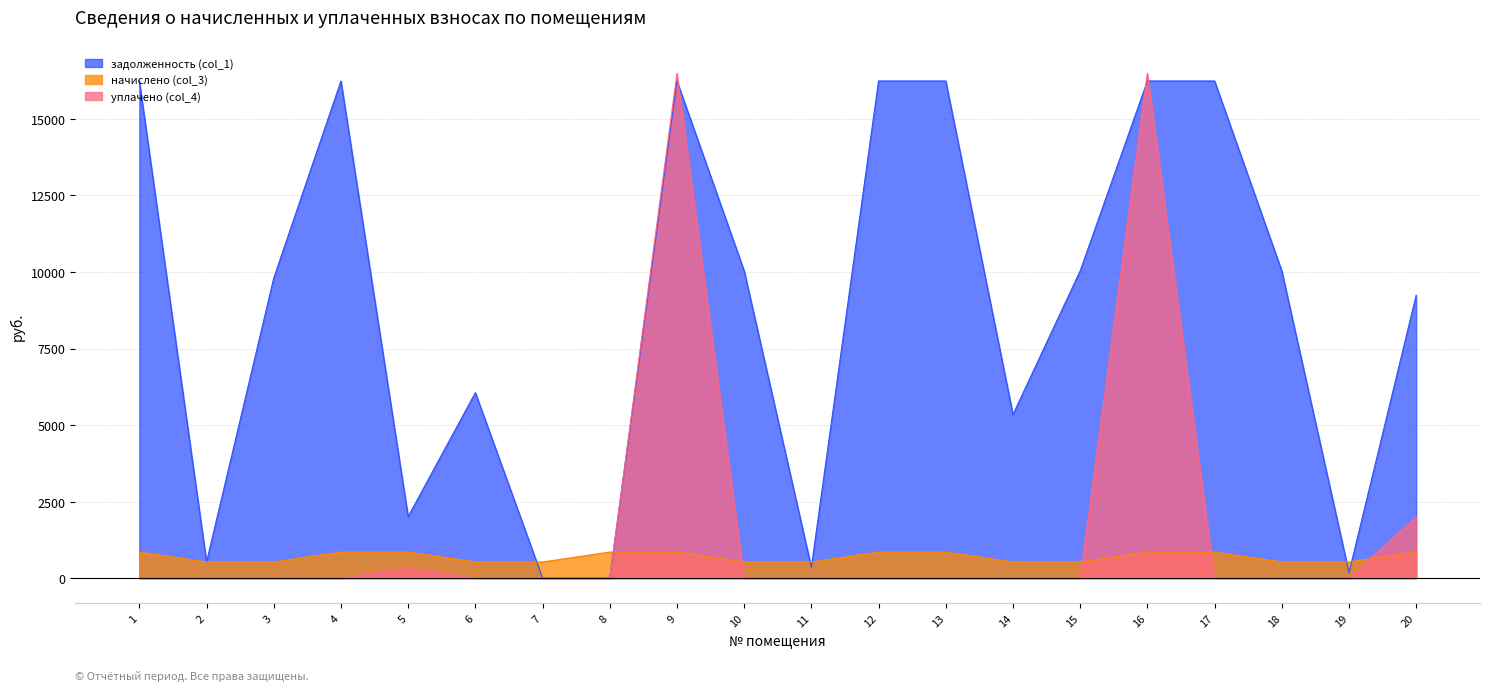

What is the value of the начислено (col_3) point at the 8th from the left?

850.5